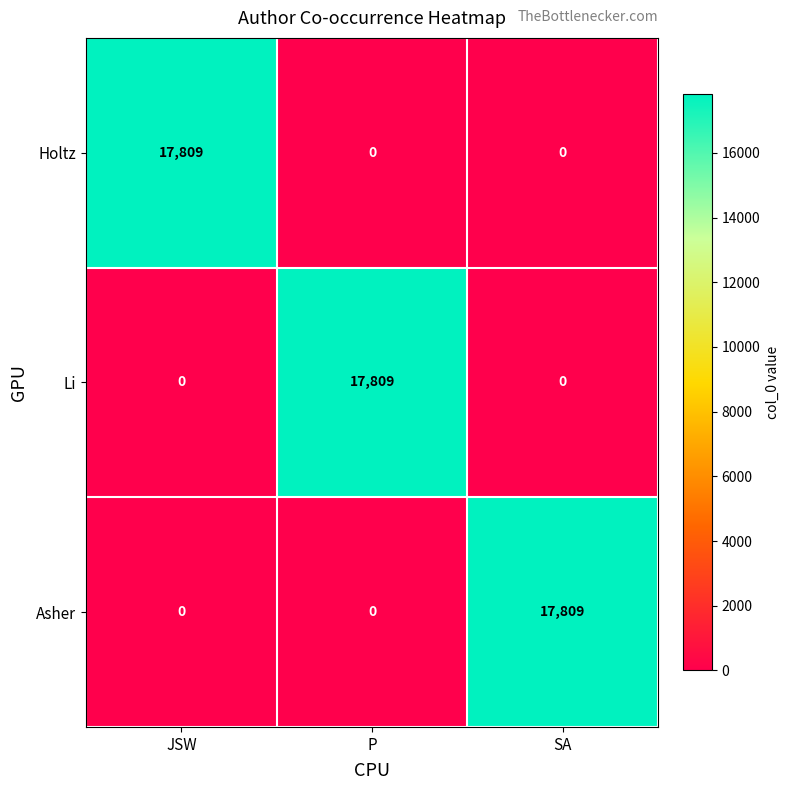

What is the difference between the maximum and second lowest values in the Li series?

17809